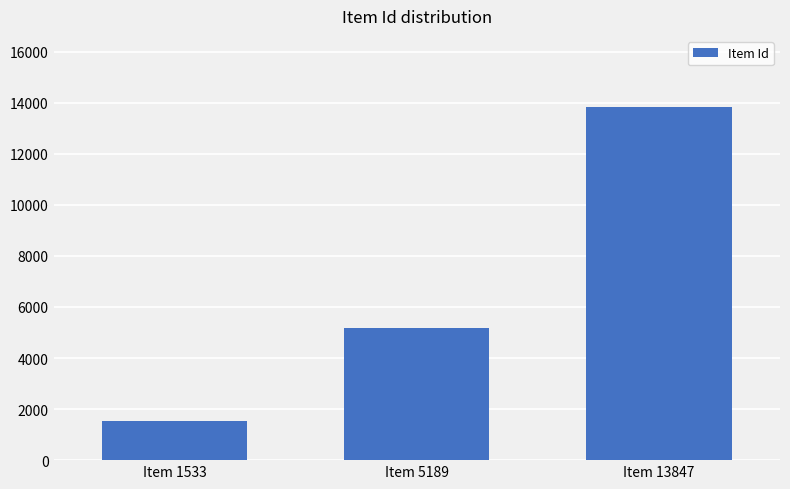

Reading right to left, extract all data points from this chart.

13847	5189	1533